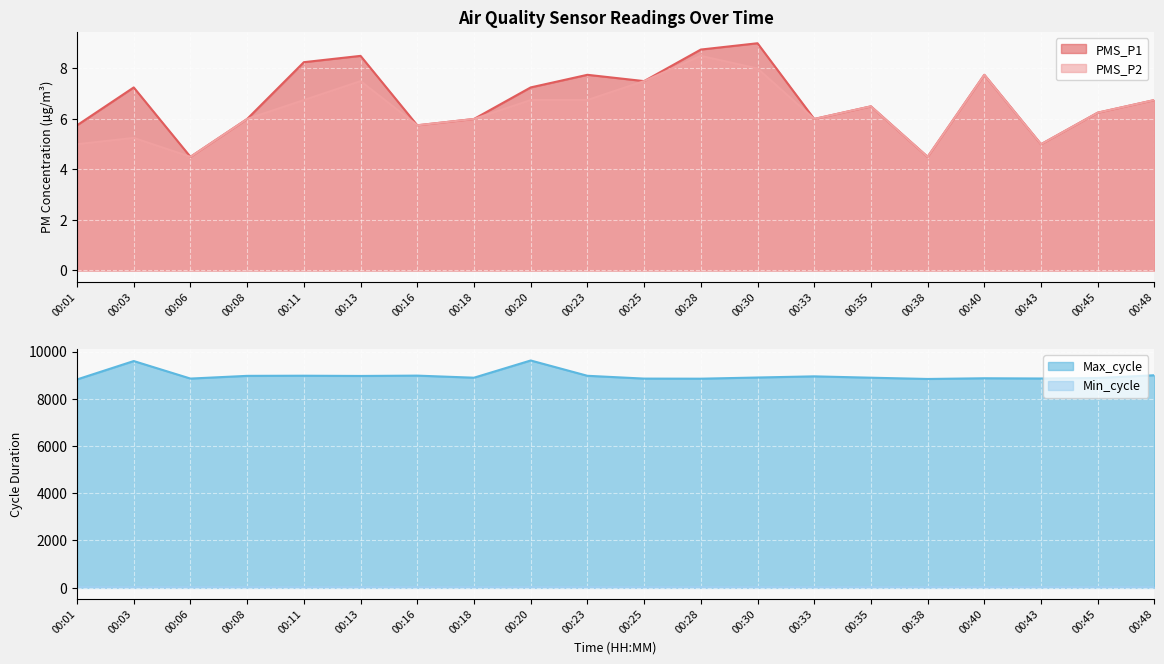

What is the value of the Max_cycle point at the 7th from the left?

8980.0